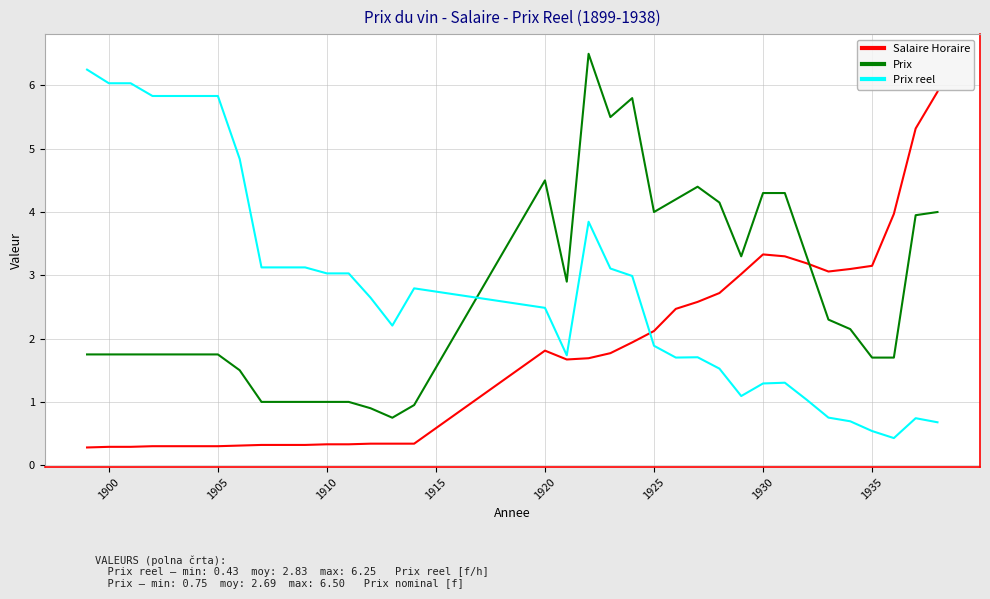

What is the smallest value displayed?

0.3